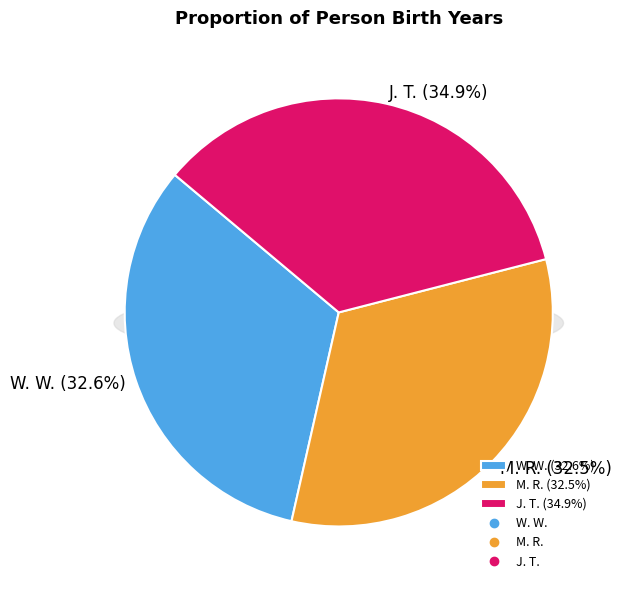

To the nearest percent, what is the combined percentage of J. T. and M. R.?

67%